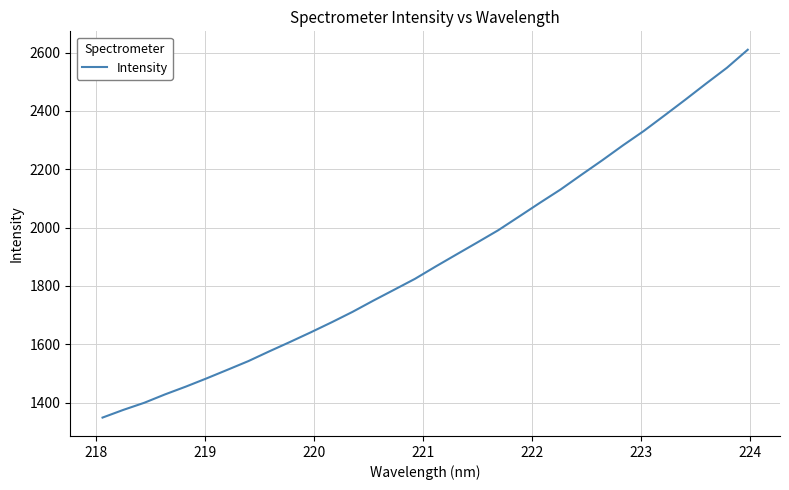

What is the minimum value shown in the chart?

1348.4